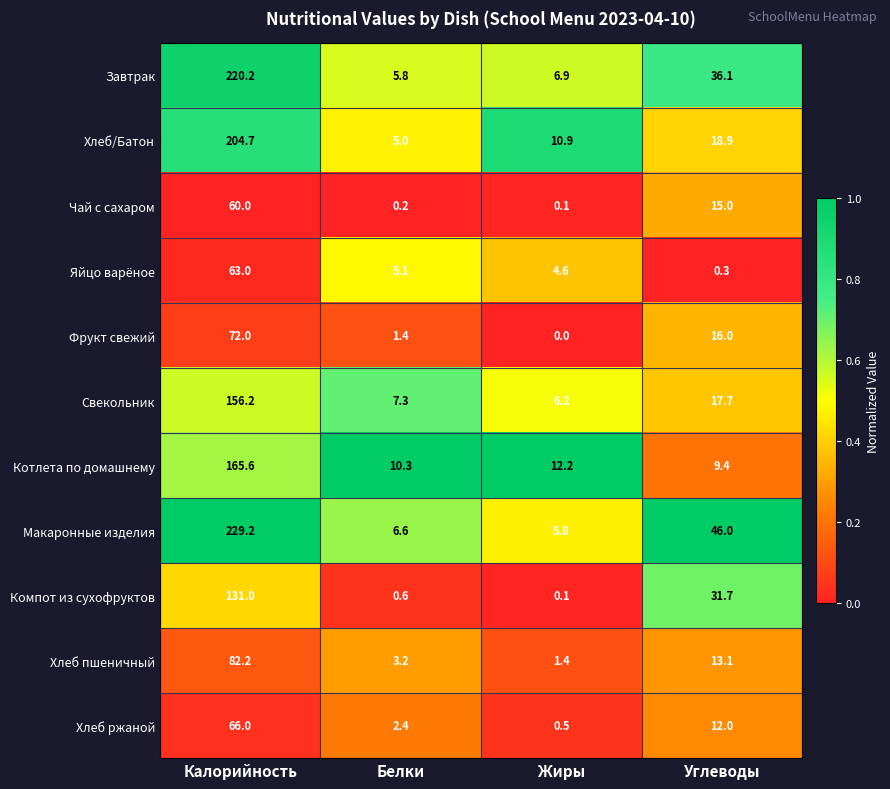

What is the minimum value for Макаронные изделия?

5.8